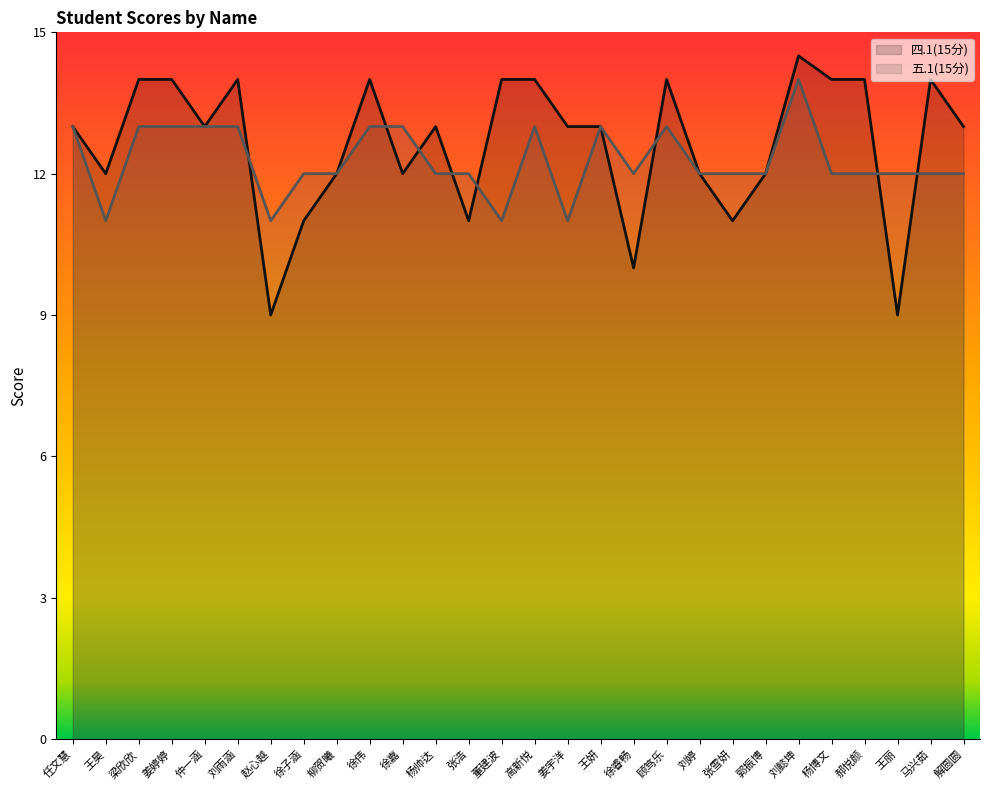

At which category is the sum across all series the highest?

刘懿坤